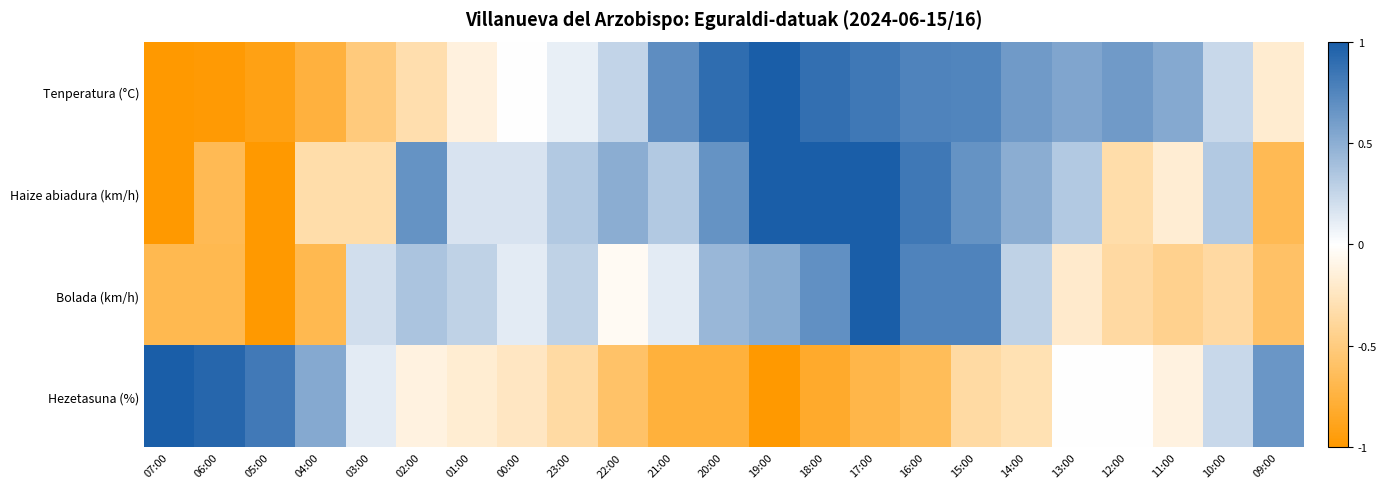

Count the number of data series in this chart.

4